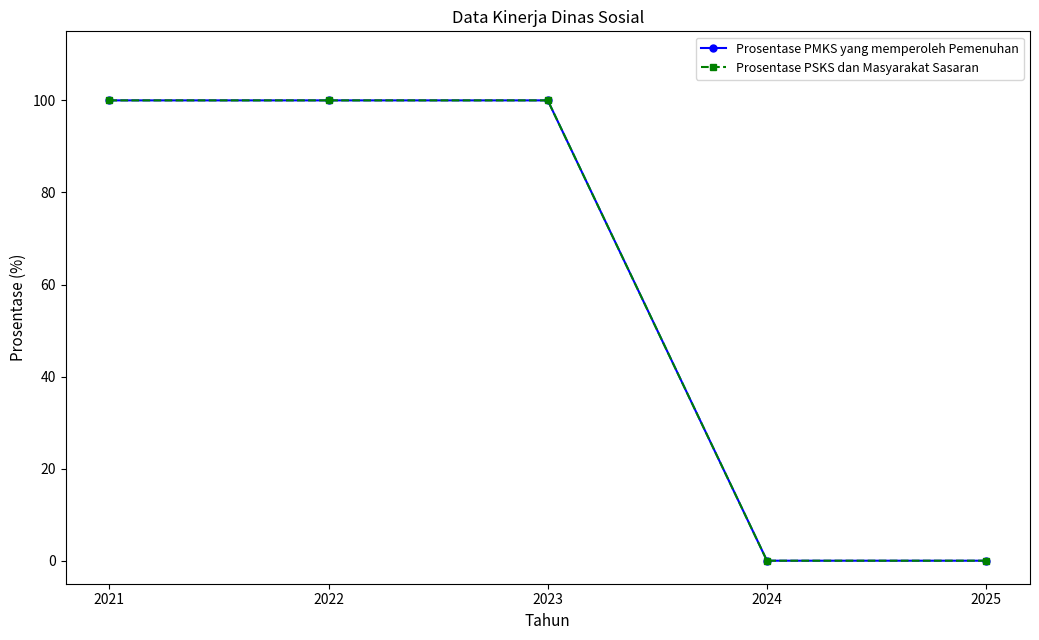

True or false: Prosentase PMKS yang memperoleh Pemenuhan and Prosentase PSKS dan Masyarakat Sasaran intersect in this chart.

False